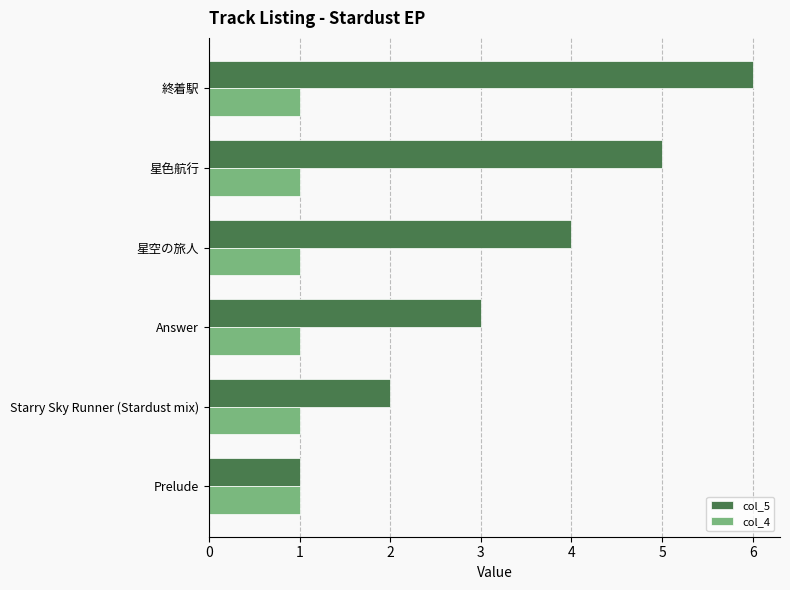

Rank the series by their average value, from lowest to highest.

col_4, col_5